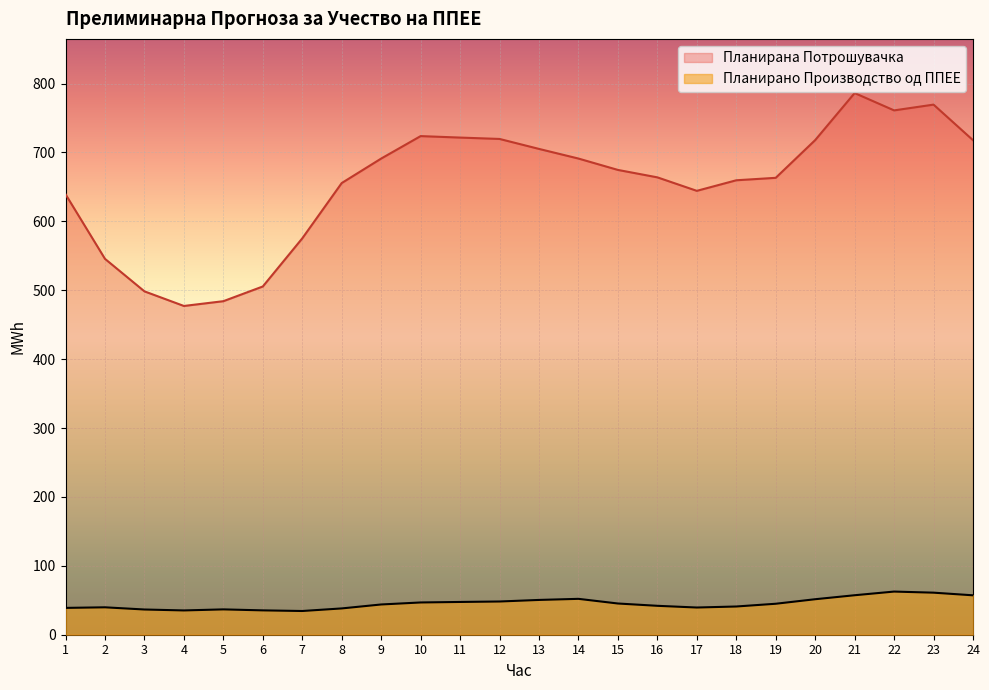

Rank the series by their maximum value, from lowest to highest.

Планирано Производство од ППЕЕ, Планирана Потрошувачка